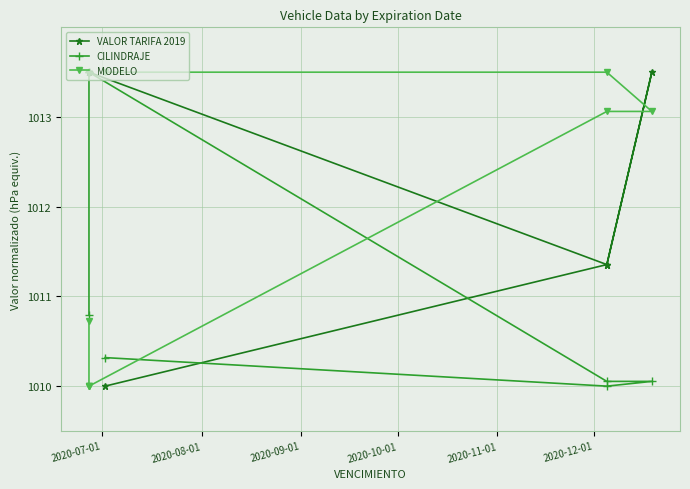

At which label is CILINDRAJE closest to 1011?

2020-07-01